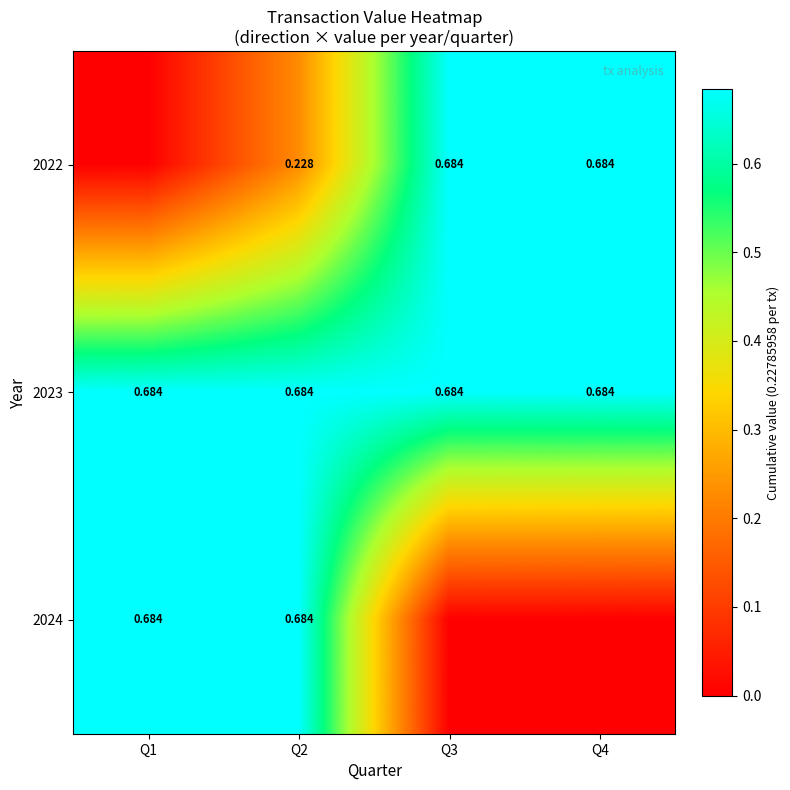

Which has a higher value, Q3 or Q1?

Q3